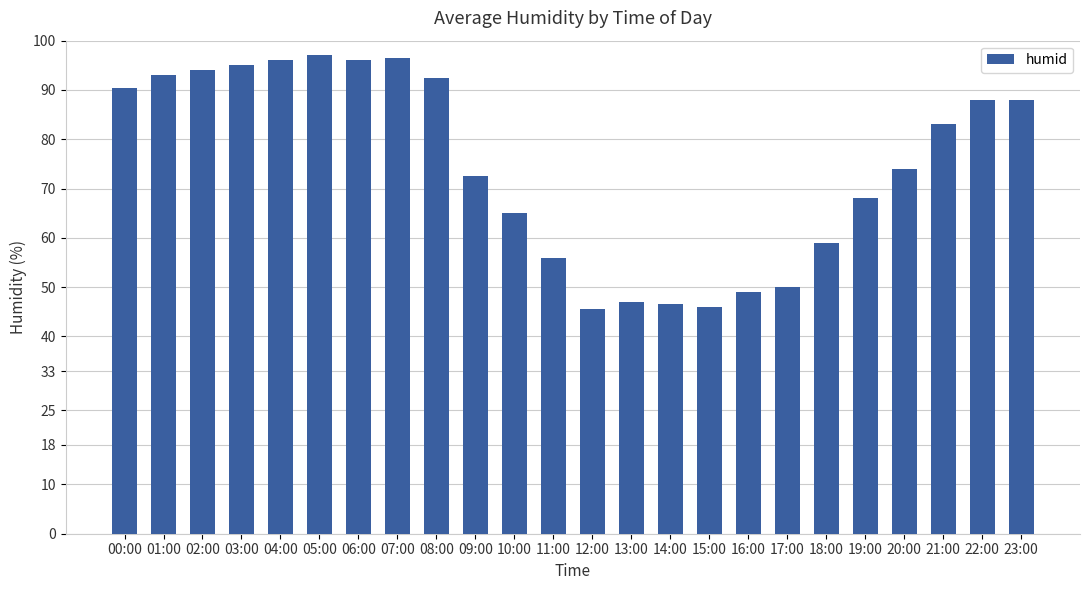

What is the minimum value shown in the chart?

45.5